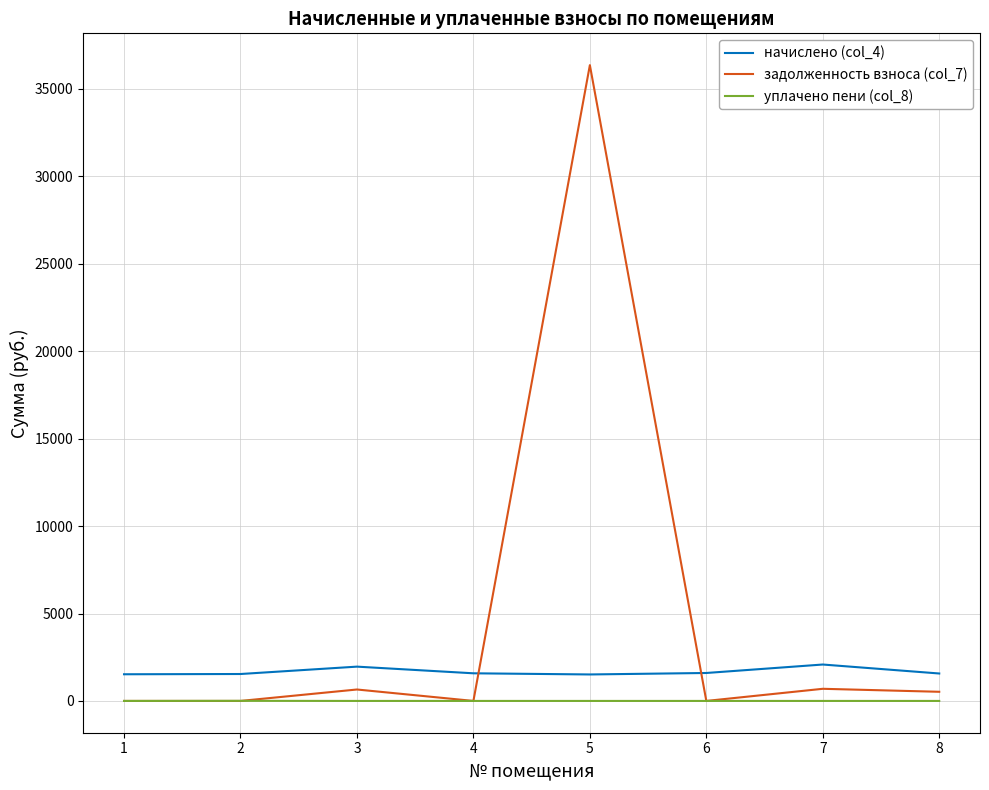

What is the minimum value for начислено (col_4)?

1514.1